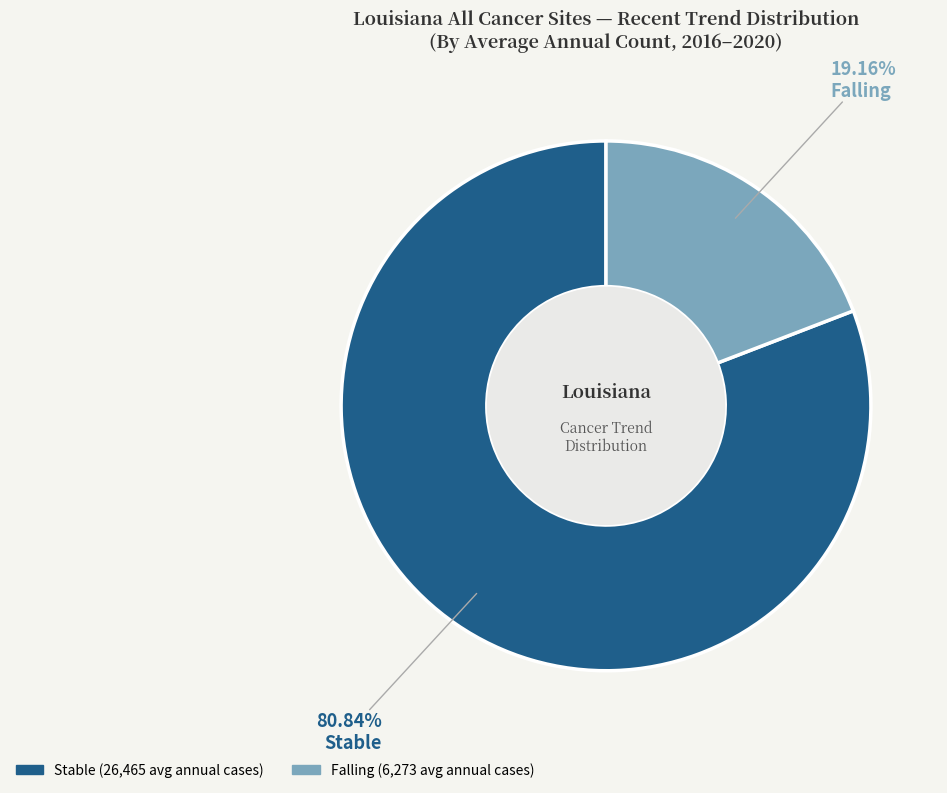

How many slices are in this pie chart?

2